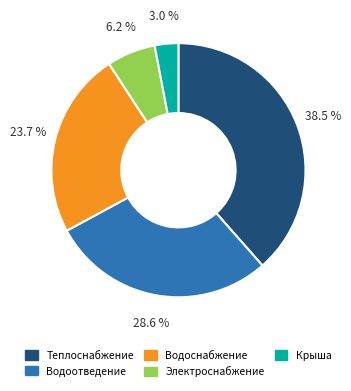

Is there any slice that represents more than half of the pie?

No